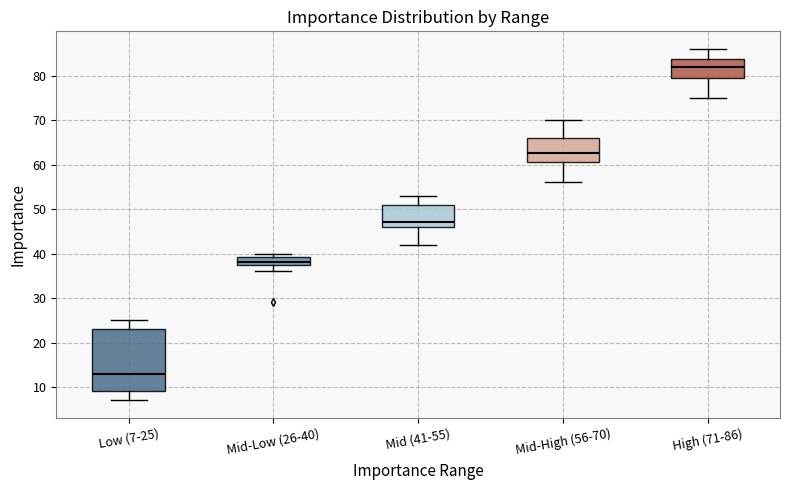

Where does the upper whisker of the box for Low (7-25) end on the y-axis? The values are not printed on the chart, so give them approximately, as read against the axis.

25